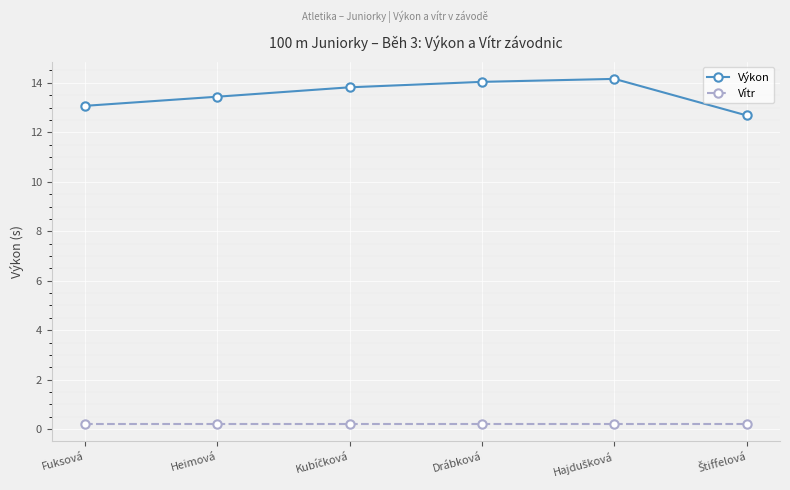

True or false: Výkon and Vítr cross at least once.

False